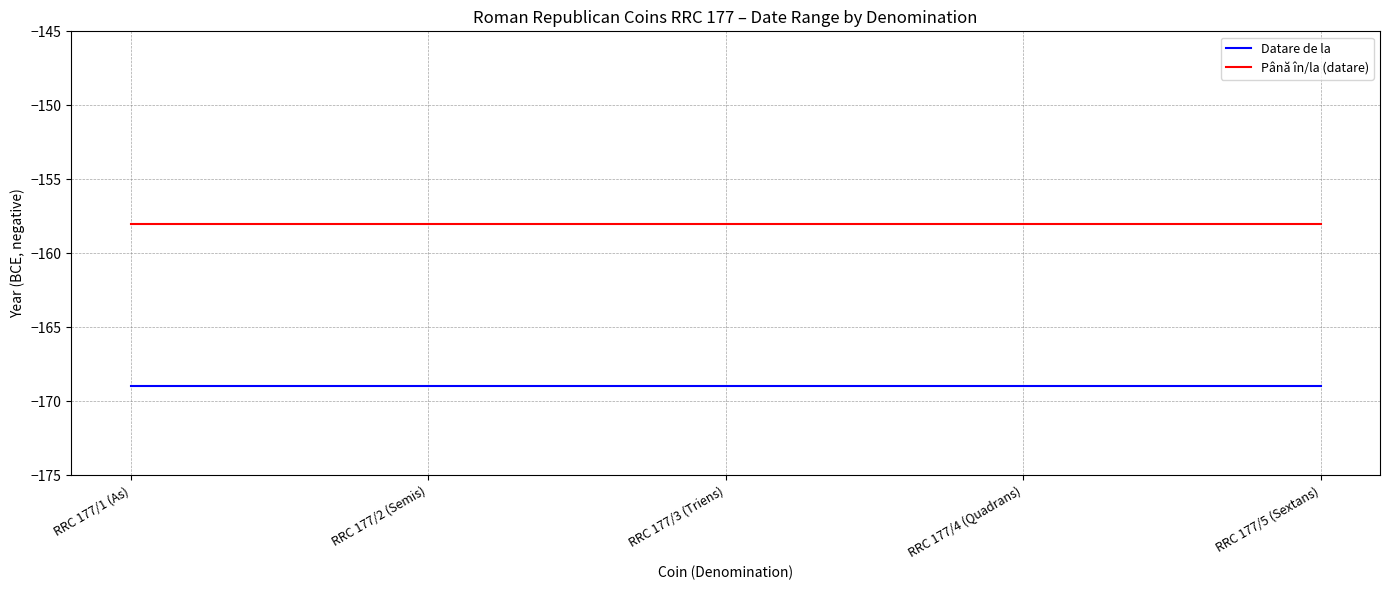

What is the minimum value for Până în/la (datare)?

-158